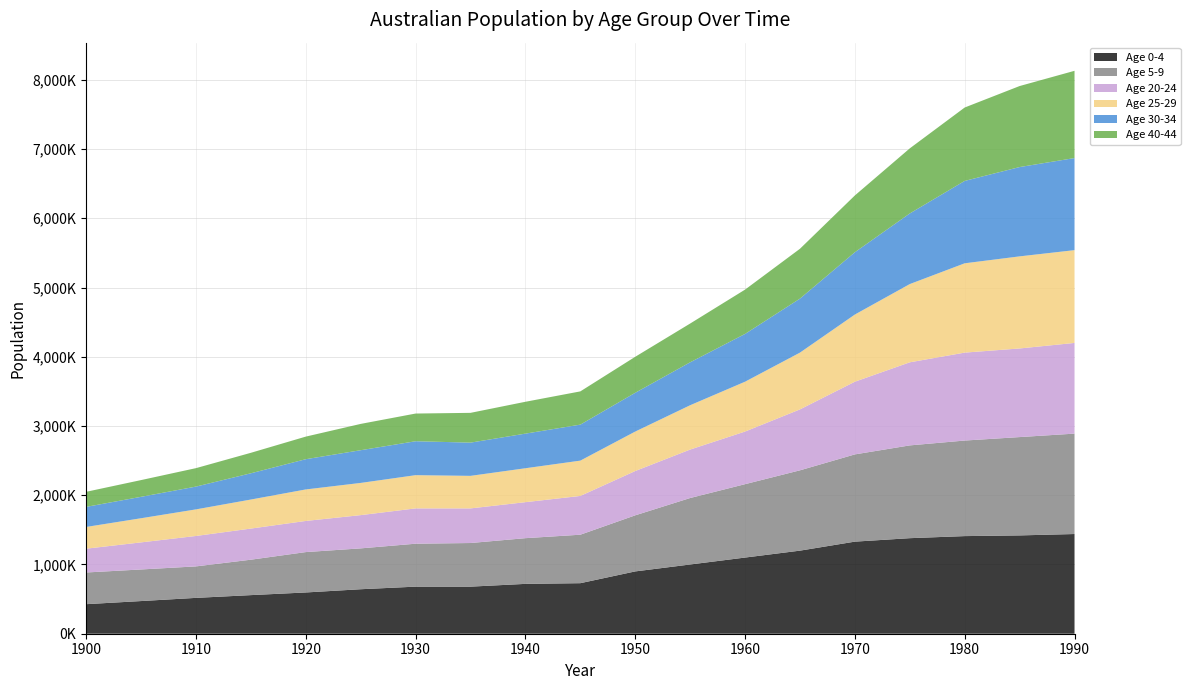

Reading right to left, transcribe all the data shown in this chart.

Age 0-4: 1440000	1420000	1410000	1380000	1330000	1200000	1100000	1000000	900000	730000	720000	680000	680000	642600	595932	557594	517742	471839	426771
Age 5-9: 1450000	1420000	1380000	1340000	1260000	1160000	1060000	960000	810000	700000	660000	630000	620000	590100	583007	511539	454667	456178	457663
Age 20-24: 1310000	1280000	1270000	1200000	1050000	880000	760000	700000	640000	560000	520000	500000	510000	480100	450010	449558	439528	391185	343721
Age 25-29: 1340000	1330000	1290000	1130000	970000	820000	720000	640000	570000	510000	490000	470000	480000	465100	454893	419359	383874	348586	313940
Age 30-34: 1330000	1290000	1190000	1020000	900000	780000	690000	620000	560000	520000	500000	480000	490000	472600	436695	379172	329191	309375	289920
Age 40-44: 1260000	1170000	1060000	940000	820000	720000	640000	560000	520000	480000	460000	430000	400000	379900	326381	295786	266386	241767	217596